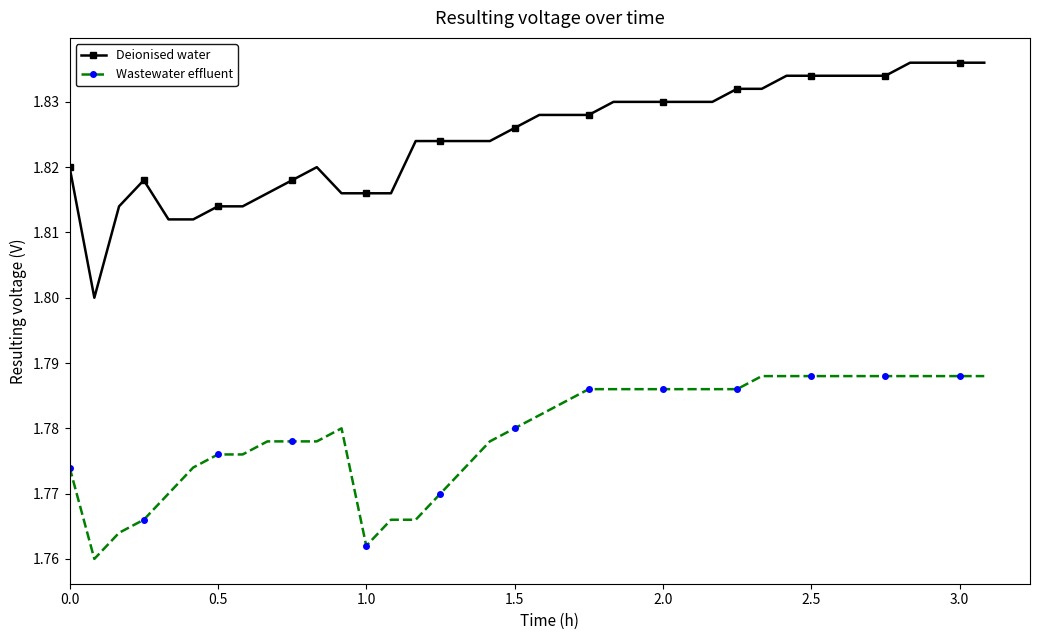

True or false: Deionised water has more than 1 points higher than both neighbors.

True